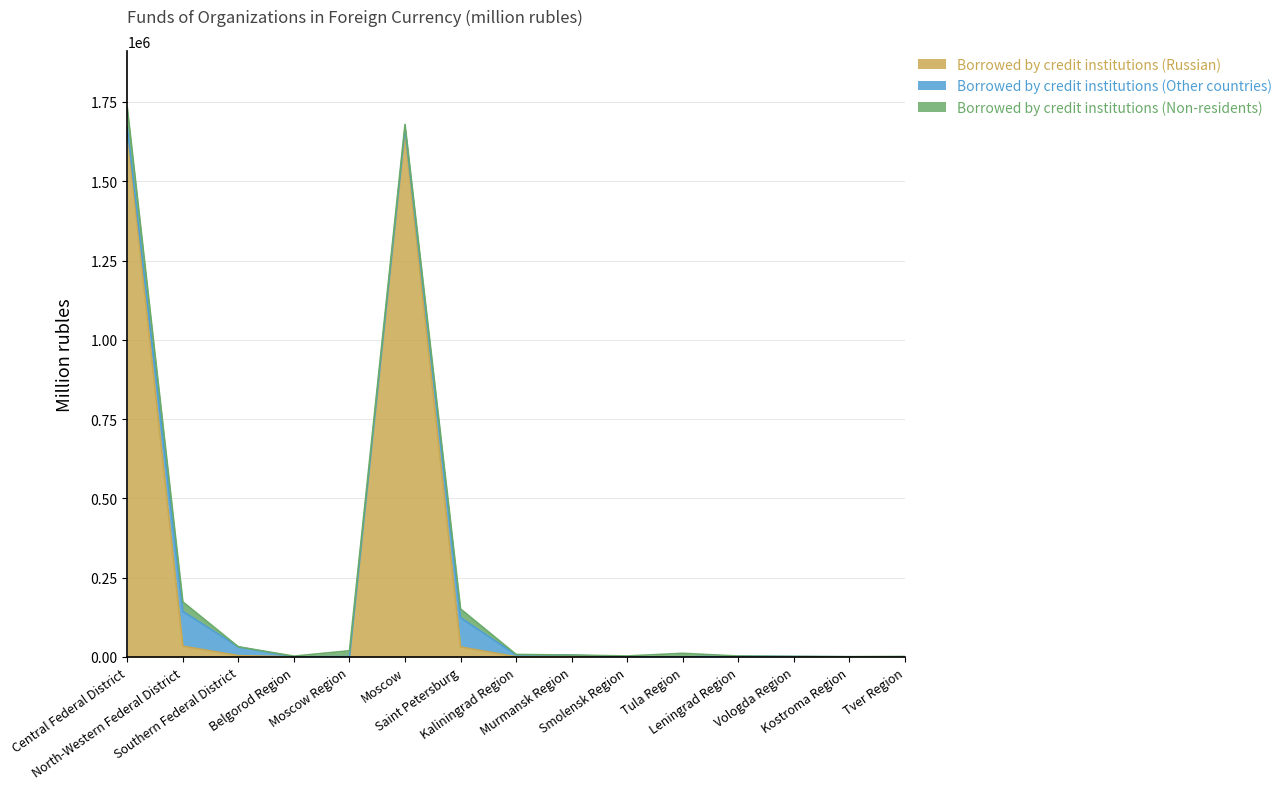

How many values in the Borrowed by credit institutions (Non-residents) series are below 2284?

7